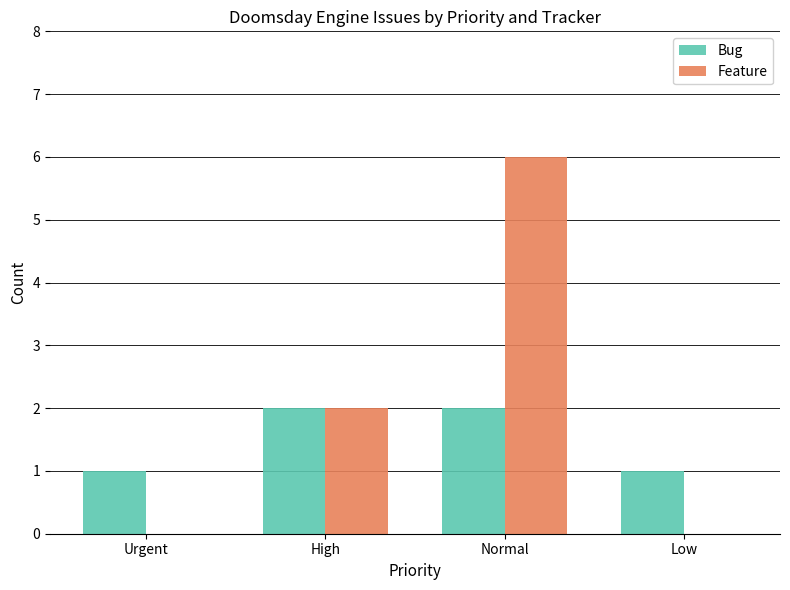

The value of Bug at Urgent is 1. True or false?

True